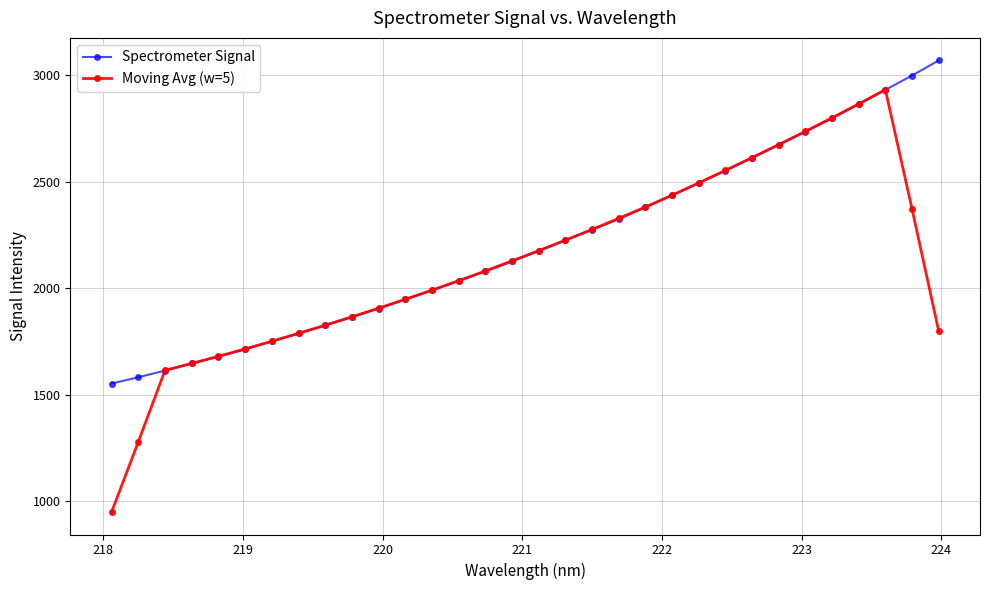

What is the maximum value for Spectrometer Signal?

3069.4